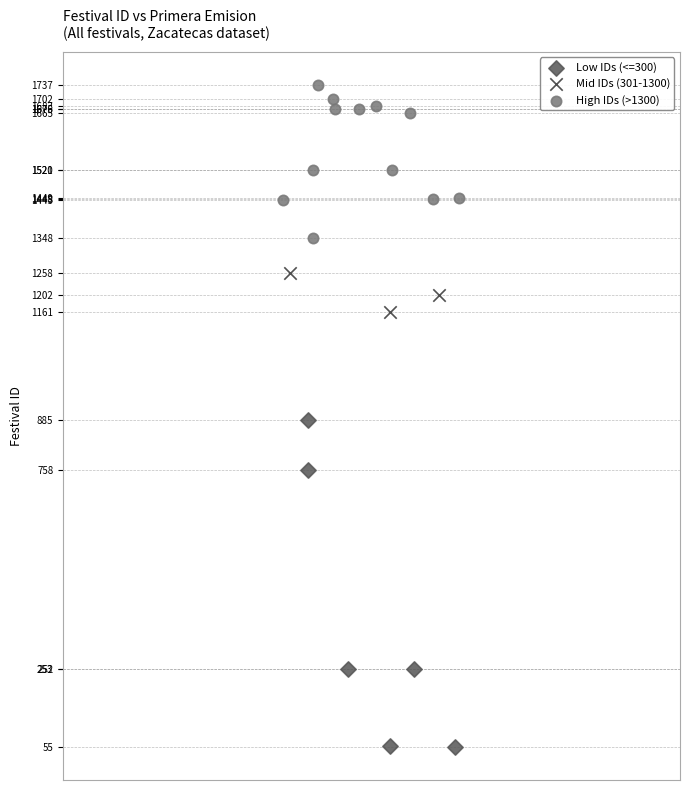

Which series reaches the maximum Y coordinate?

High IDs (>1300)